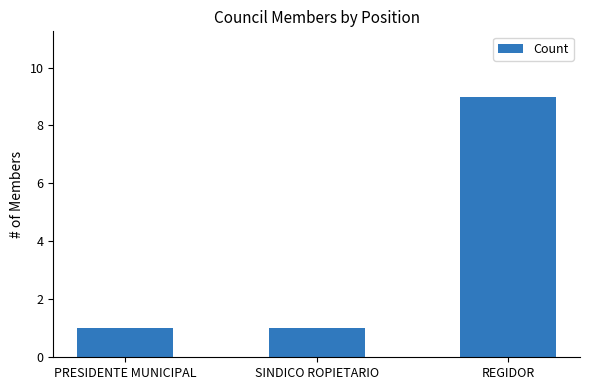

How many categories are shown in the chart?

3